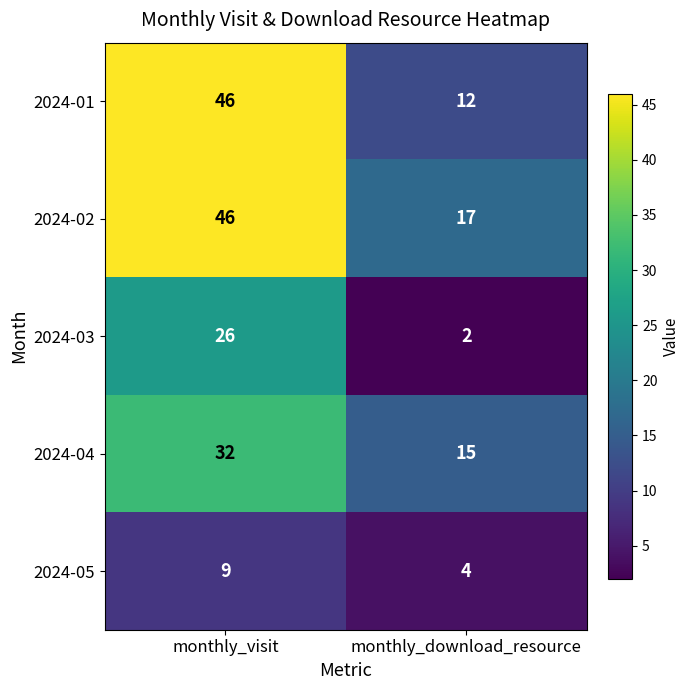

What is the sum of the 2024-03 values at monthly_visit and monthly_download_resource?

28